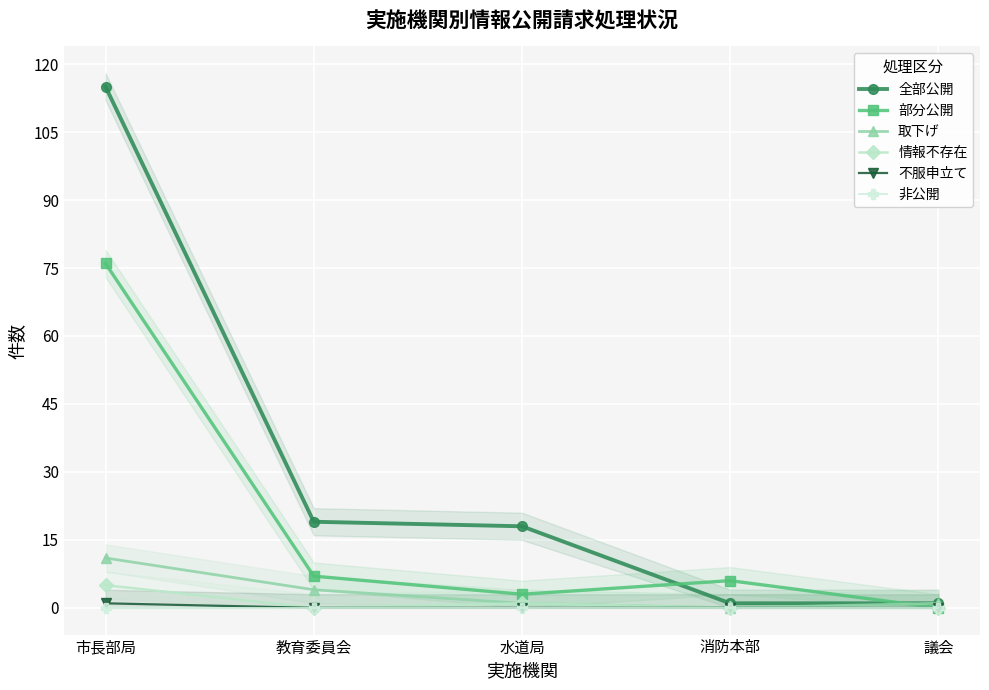

How many lines are shown in the chart?

6